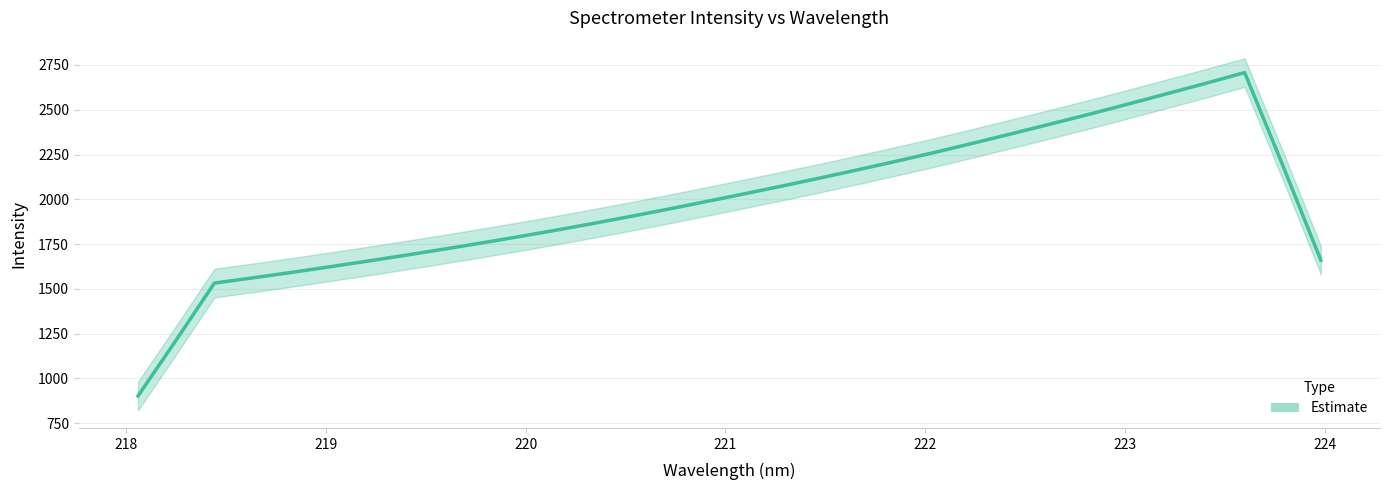

List the labels in order of value, smallest first.

218.0596, 218.2508, 218.442, 218.6332, 218.8244, 219.0156, 219.2067, 219.3979, 219.589, 219.7801, 219.9712, 220.1623, 220.3533, 220.5444, 220.7354, 220.9264, 221.1174, 221.3083, 221.4993, 221.6902, 221.8812, 222.0721, 222.263, 222.4538, 222.6447, 222.8355, 223.0264, 223.2172, 223.408, 223.5987, 223.7895, 223.9802